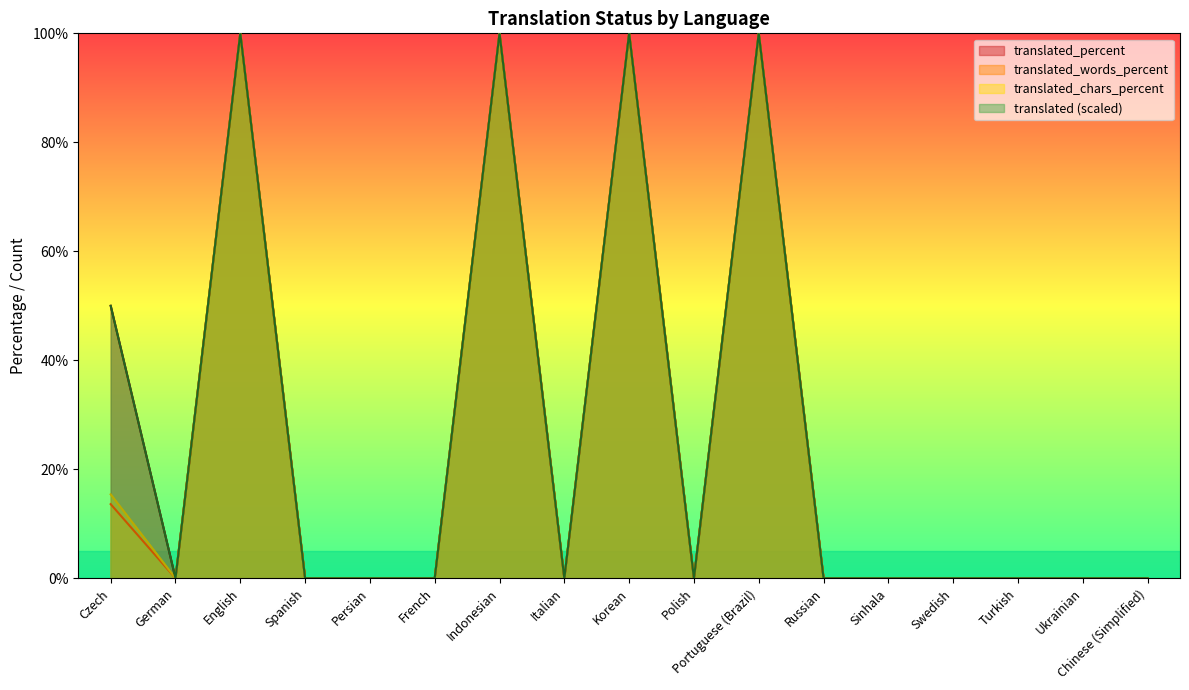

How many positive values does the translated series have?

5